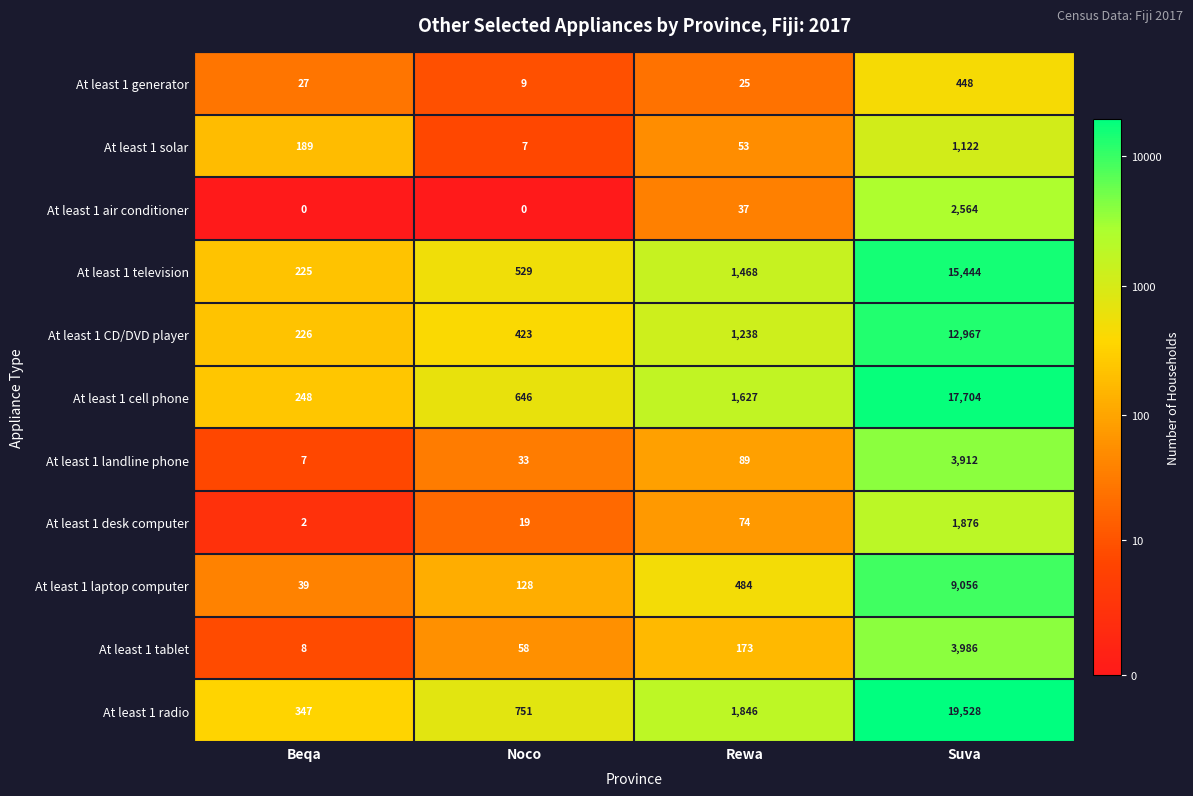

Rank the series at Beqa from lowest to highest value.

At least 1 air conditioner, At least 1 desk computer, At least 1 landline phone, At least 1 tablet, At least 1 generator, At least 1 laptop computer, At least 1 solar, At least 1 television, At least 1 CD/DVD player, At least 1 cell phone, At least 1 radio